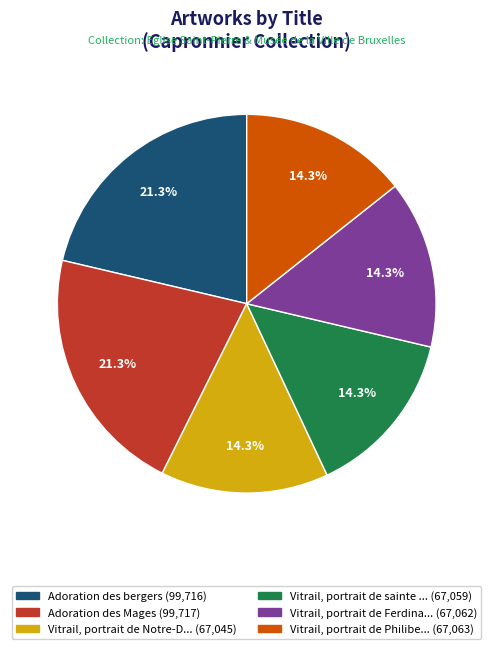

Is there a majority slice in this chart?

No